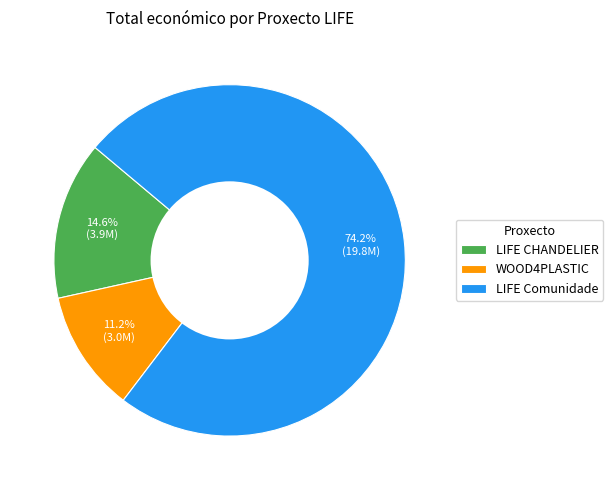

Between WOOD4PLASTIC and LIFE Comunidade, which is larger?

LIFE Comunidade